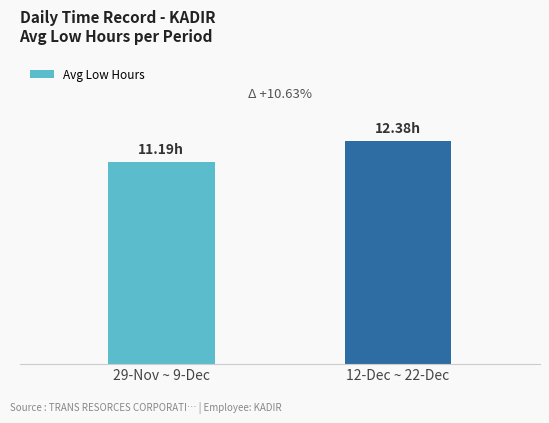

Count the number of values greater than 12.

1